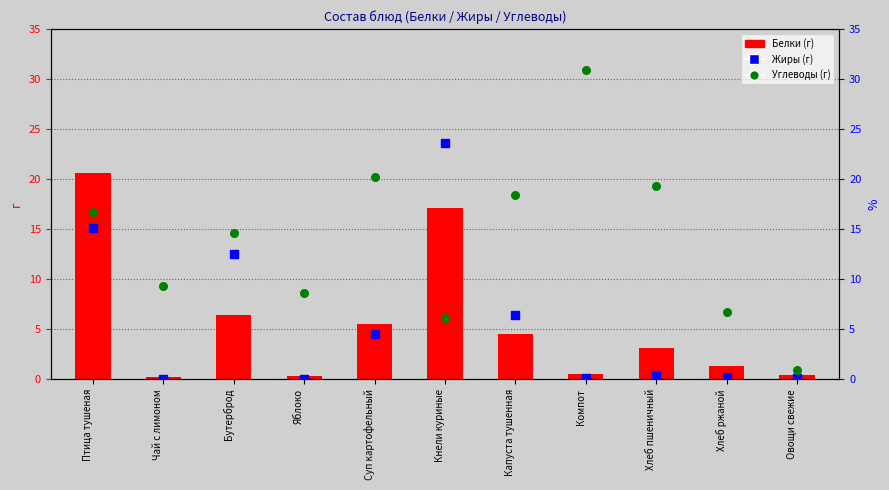

Which series has the largest total across all categories?

Углеводы